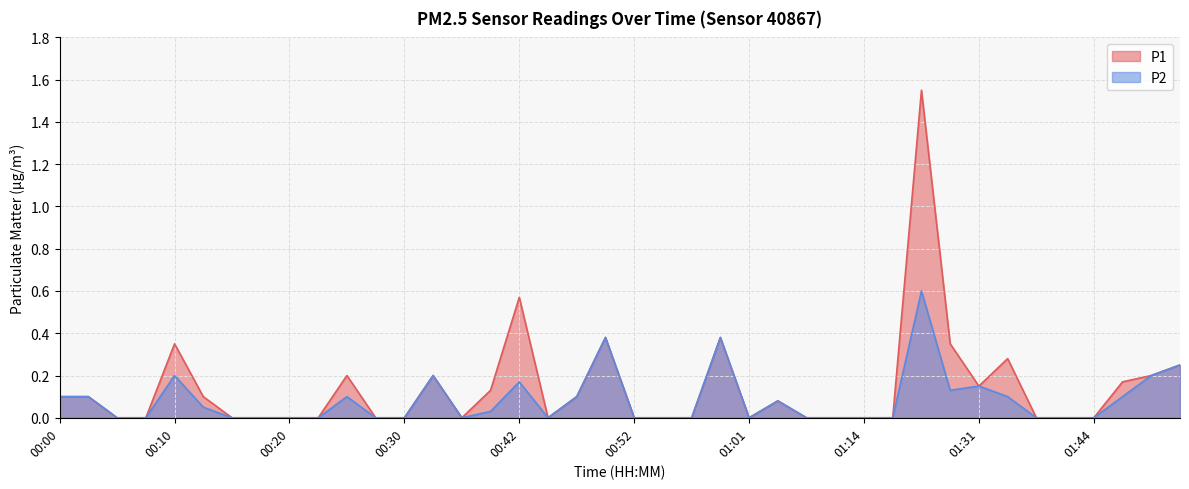

What is the spread (max minus min) of values at 01:23?

1.0